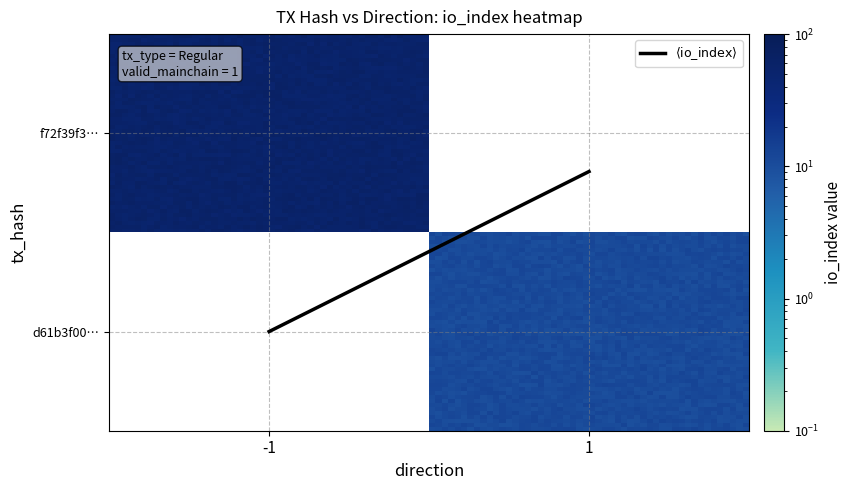

What is the sum of the f72f39f32d05196293b10337509c71e8158f408 values at direction and io_index?

56